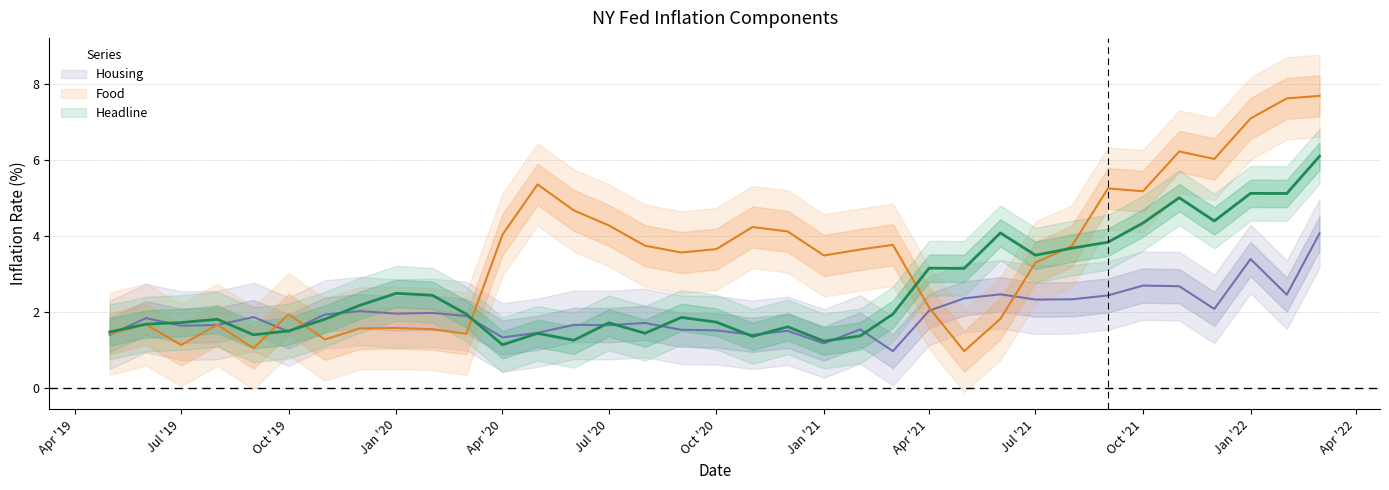

The value of Housing at Apr '20 is 1.3. True or false?

True